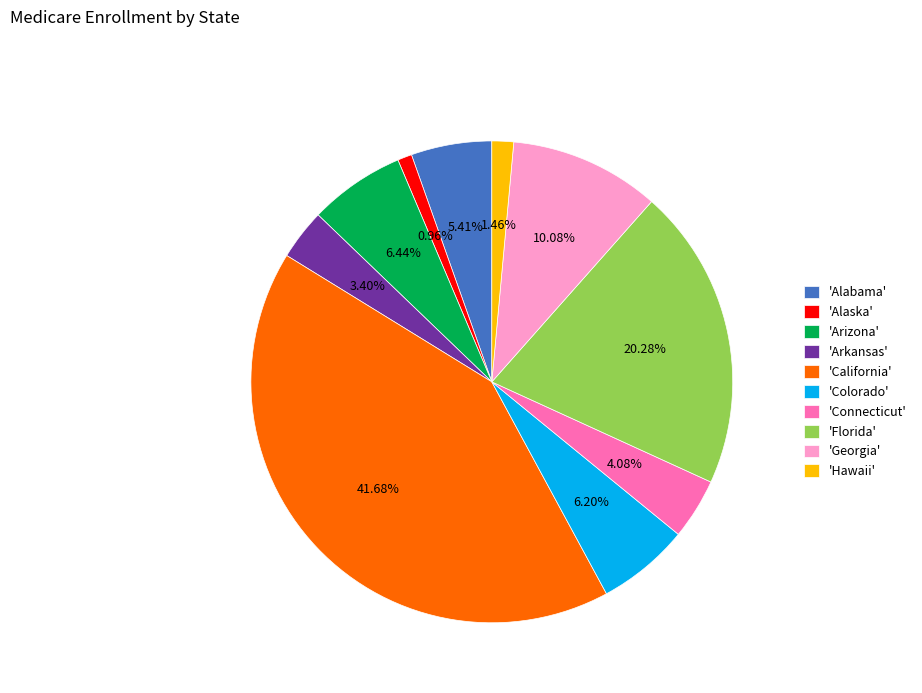

Is the sum of 'California' and 'Arkansas' greater than half?

No